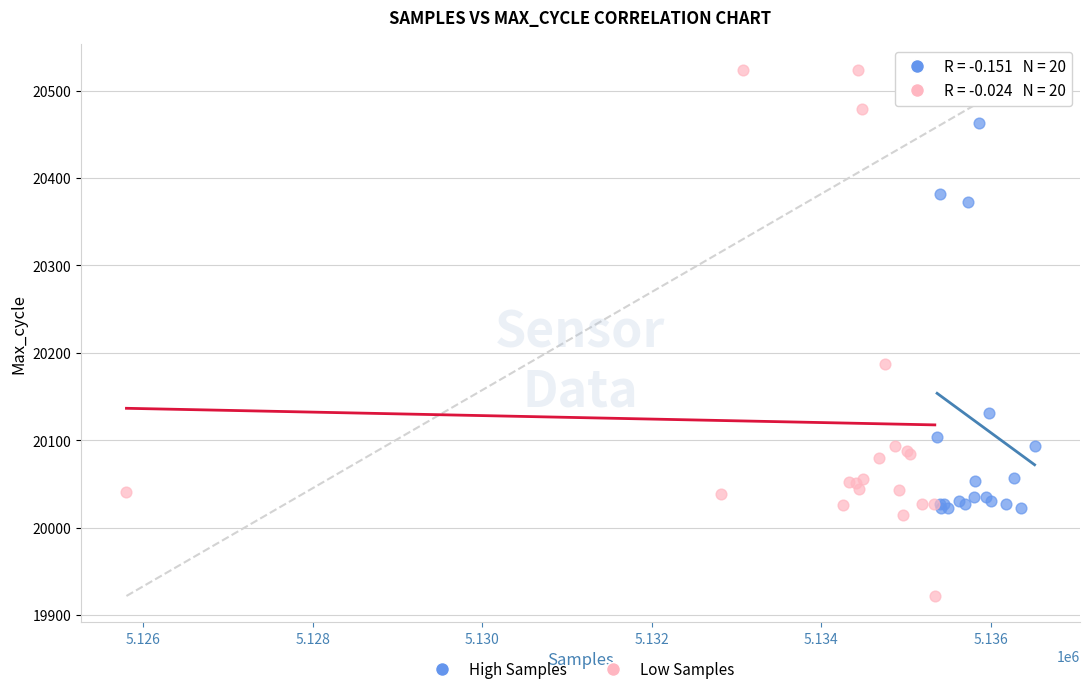

Which series contains the lowest Y value?

Low Samples